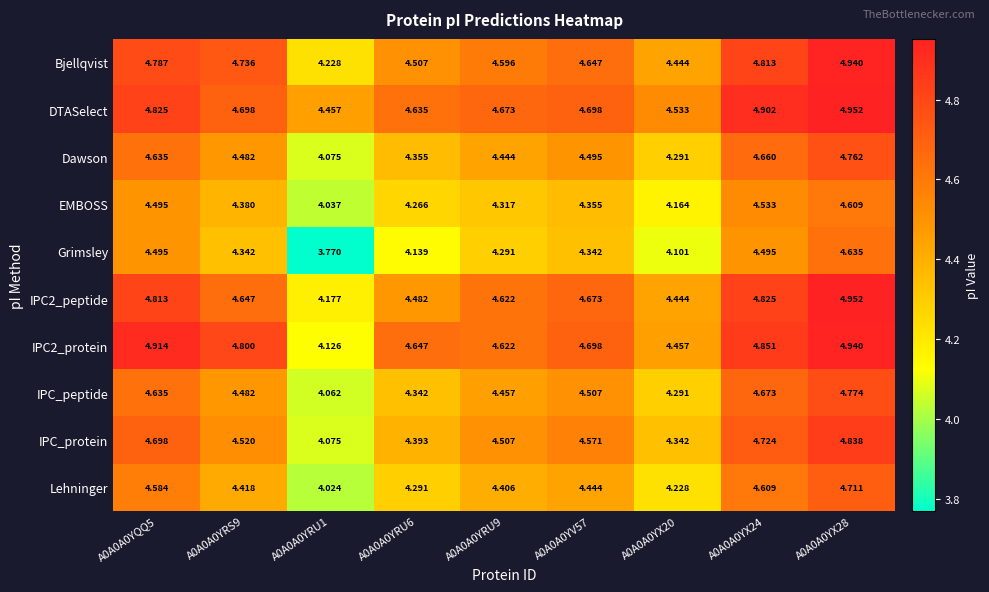

Which series changed the most between A0A0A0YQQ5 and A0A0A0YRS9?

IPC_protein